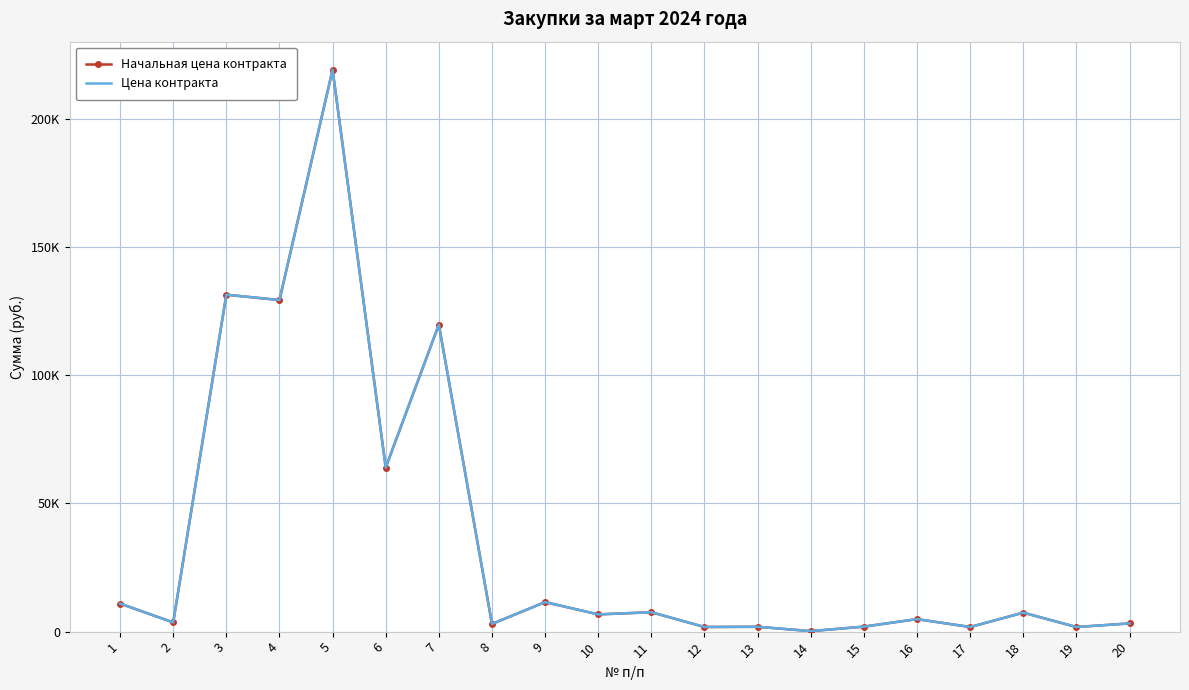

What is the value of the Цена контракта point at the 14th from the left?

200.0